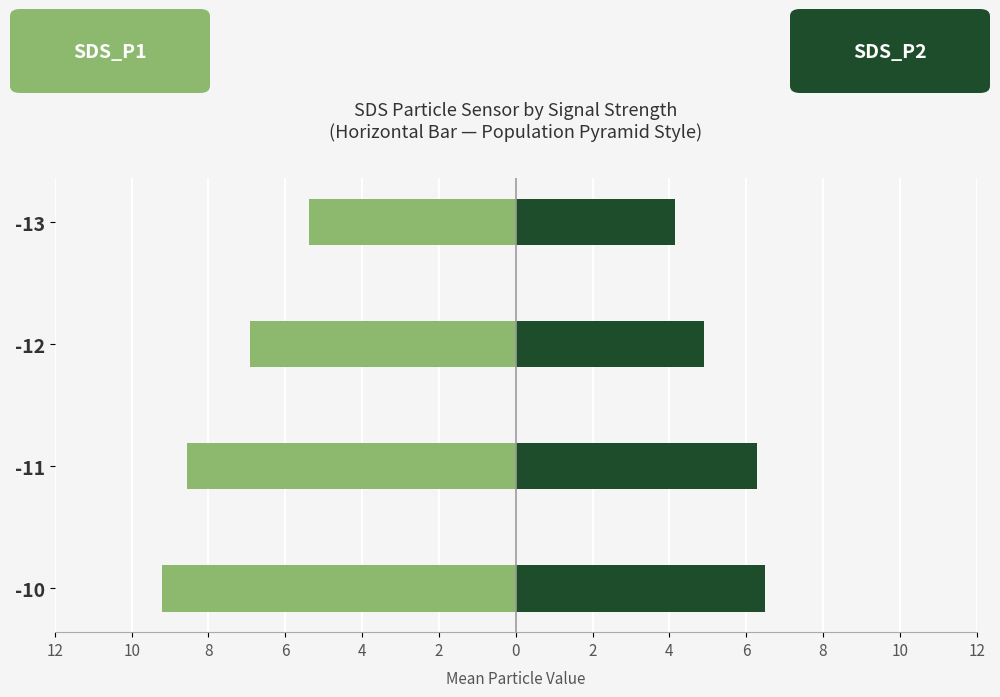

How many data points does each series have?

4